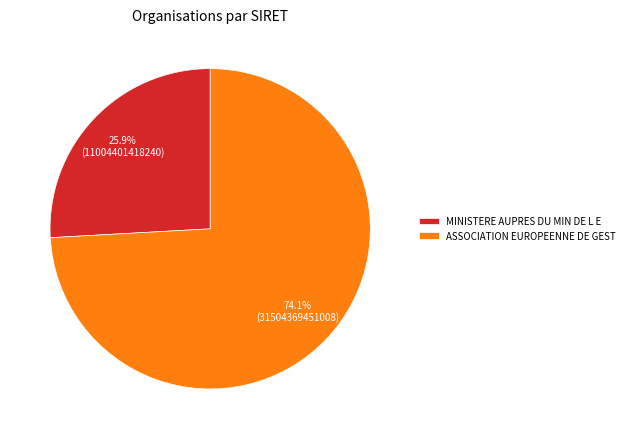

What is the majority slice?

ASSOCIATION EUROPEENNE DE GEST